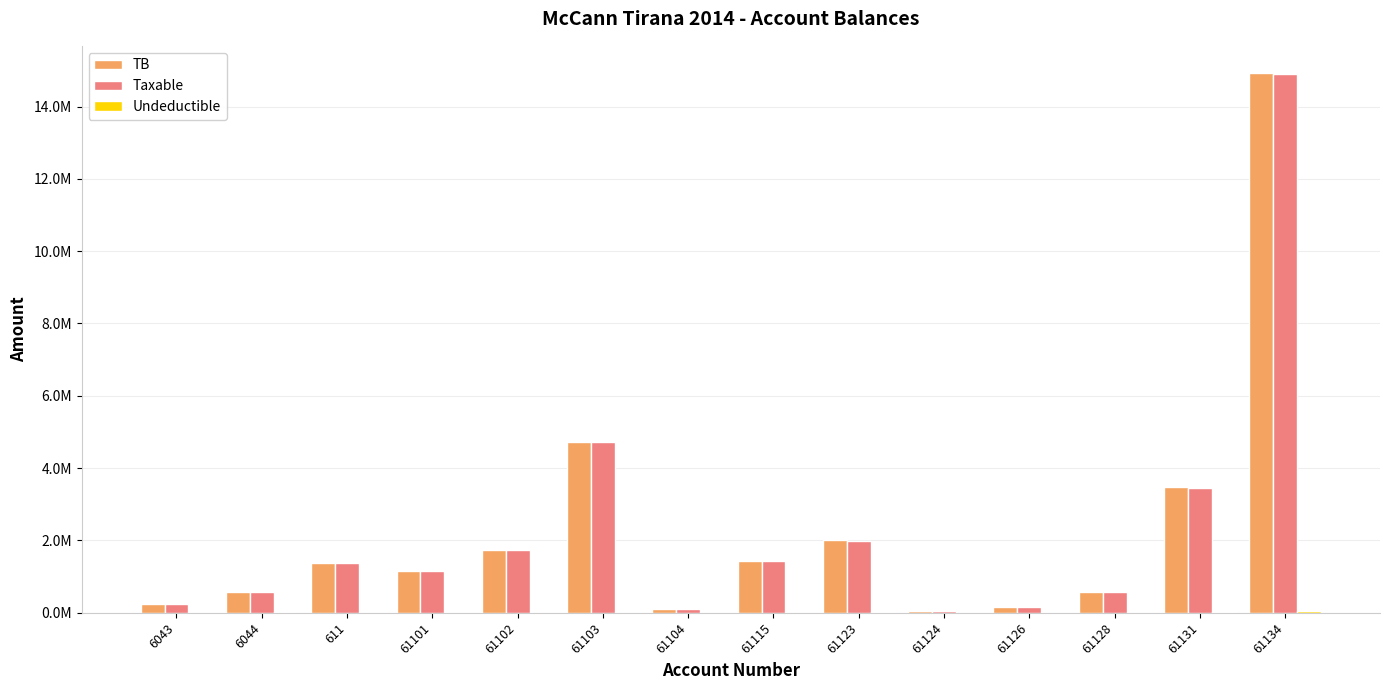

Are the bars horizontal?

No